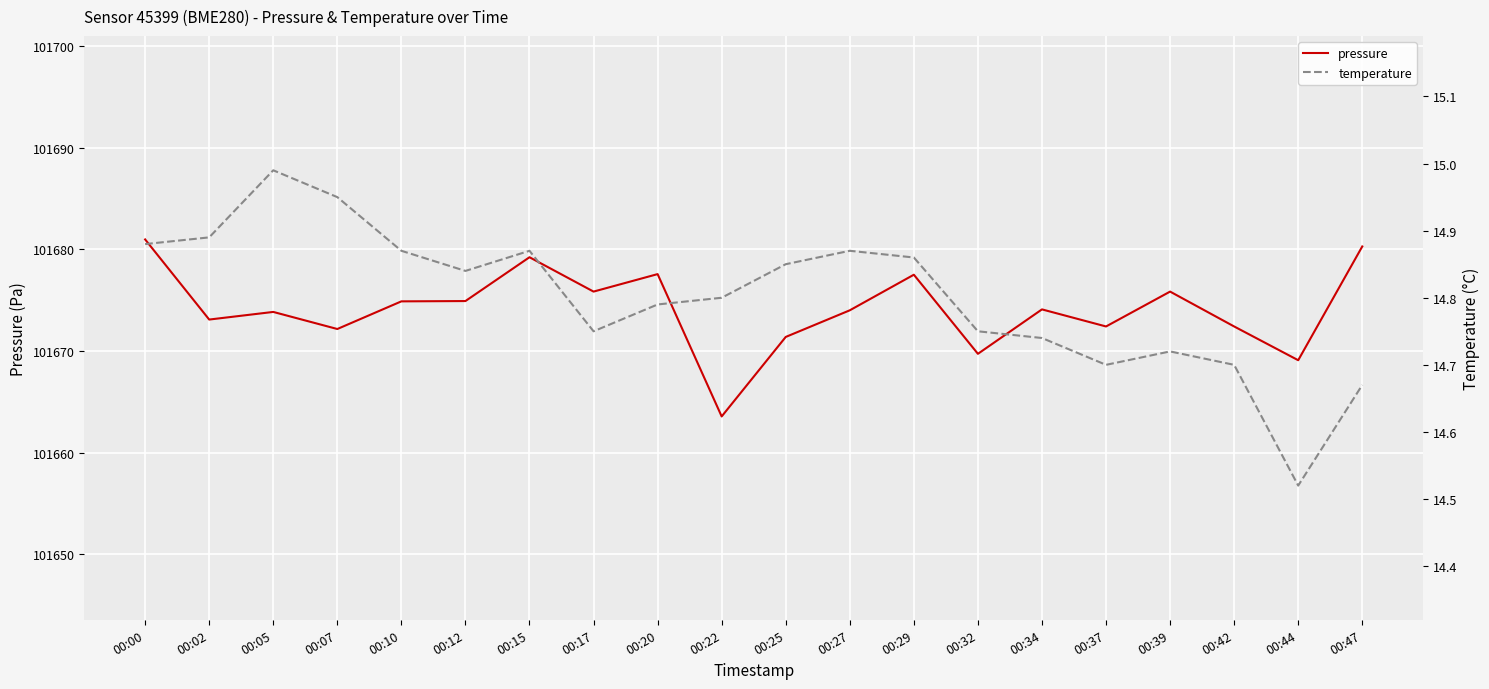

Reading left to right, what are all the values shown in this chart?

pressure: 101681.0	101673.1	101673.8	101672.2	101674.9	101674.9	101679.2	101675.8	101677.6	101663.6	101671.4	101674.0	101677.5	101669.7	101674.1	101672.4	101675.8	101672.4	101669.1	101680.3
temperature: 14.9	14.9	15.0	14.9	14.9	14.8	14.9	14.8	14.8	14.8	14.8	14.9	14.9	14.8	14.7	14.7	14.7	14.7	14.5	14.7